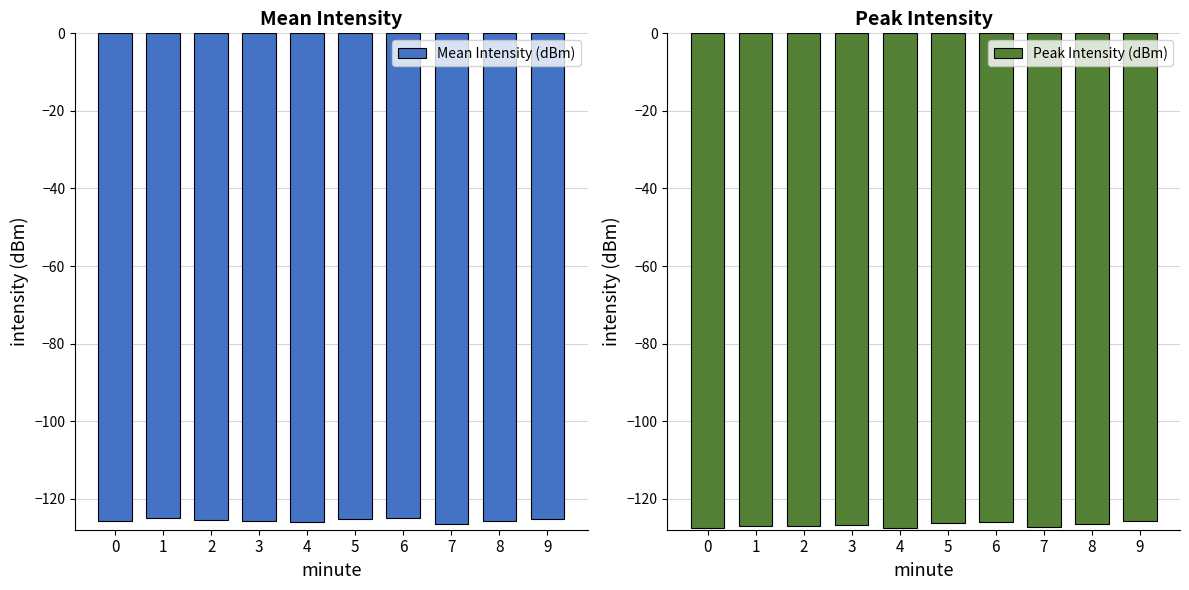

How many values in the Peak Intensity (dBm) series exceed -126?

2